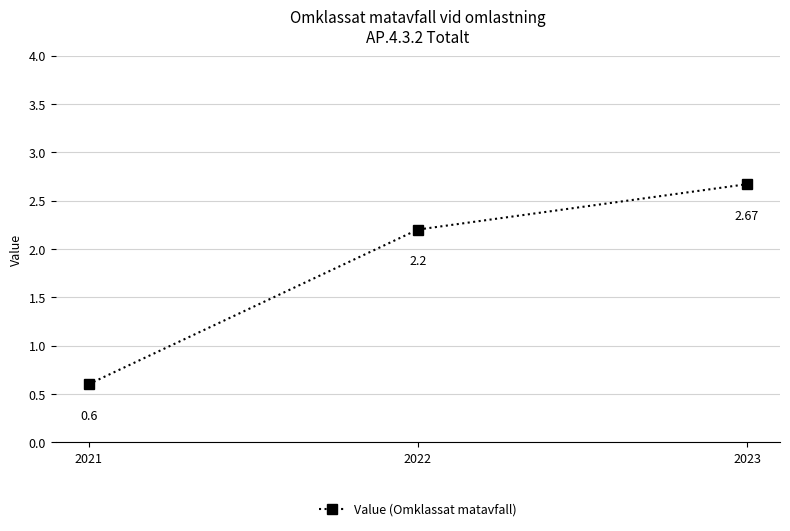

What is the sum of the values at 2023 and 2022?

4.9